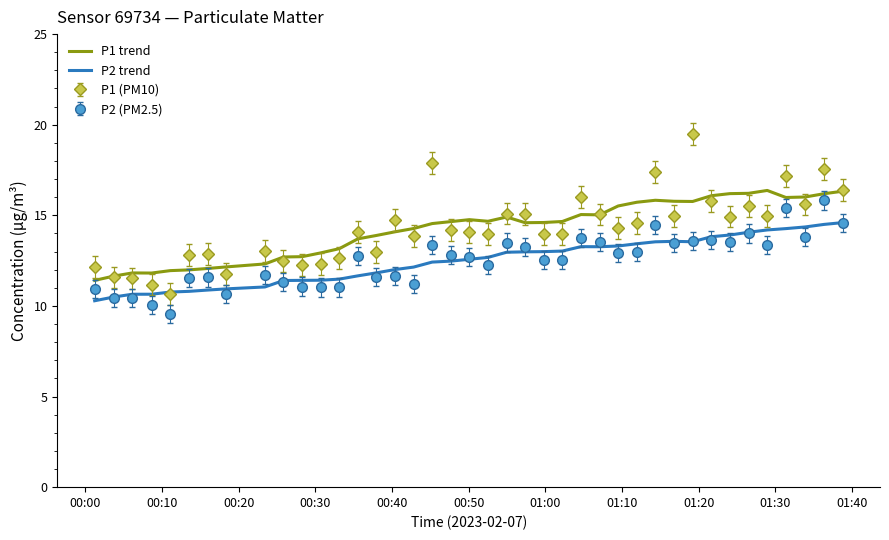

True or false: P1 (PM10) and P2 (PM2.5) cross at least once.

False